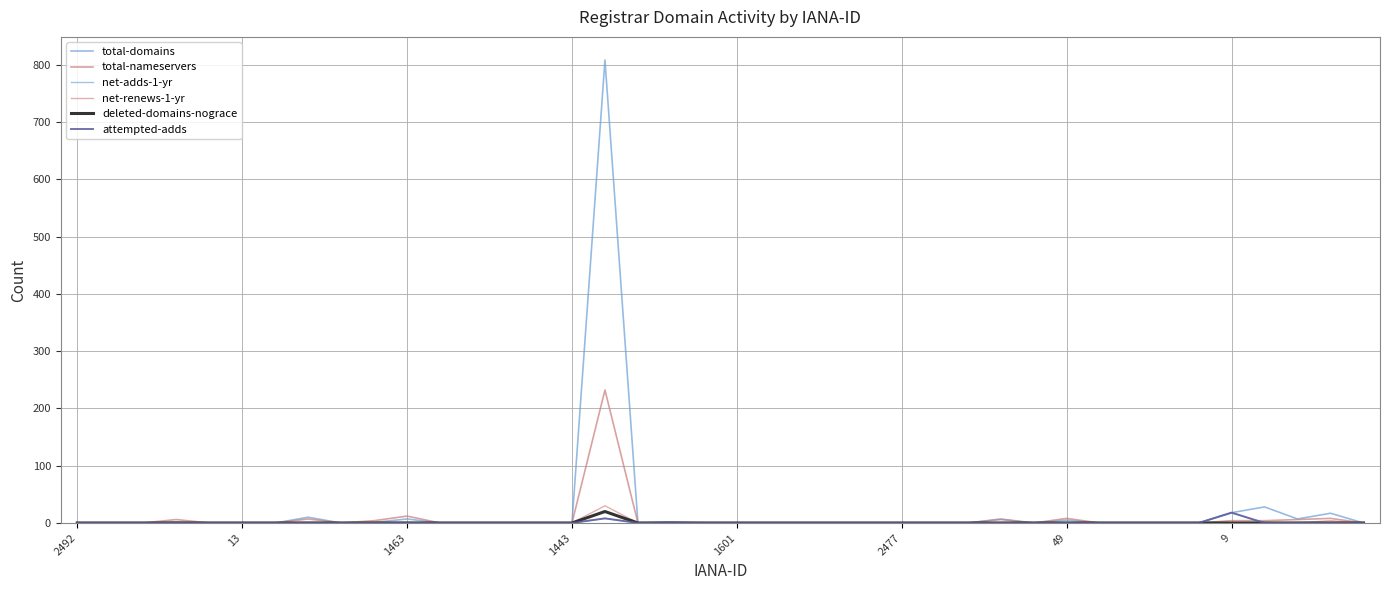

At which category does deleted-domains-nograce reach its first local peak?

16